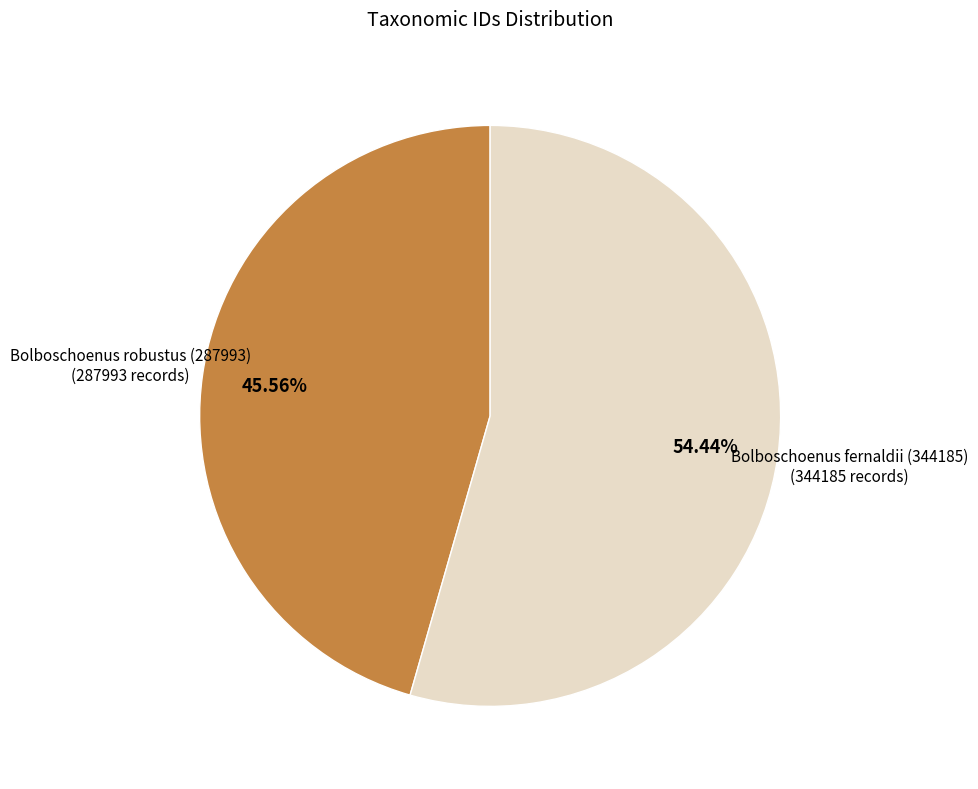

Does any single category account for the majority?

Yes